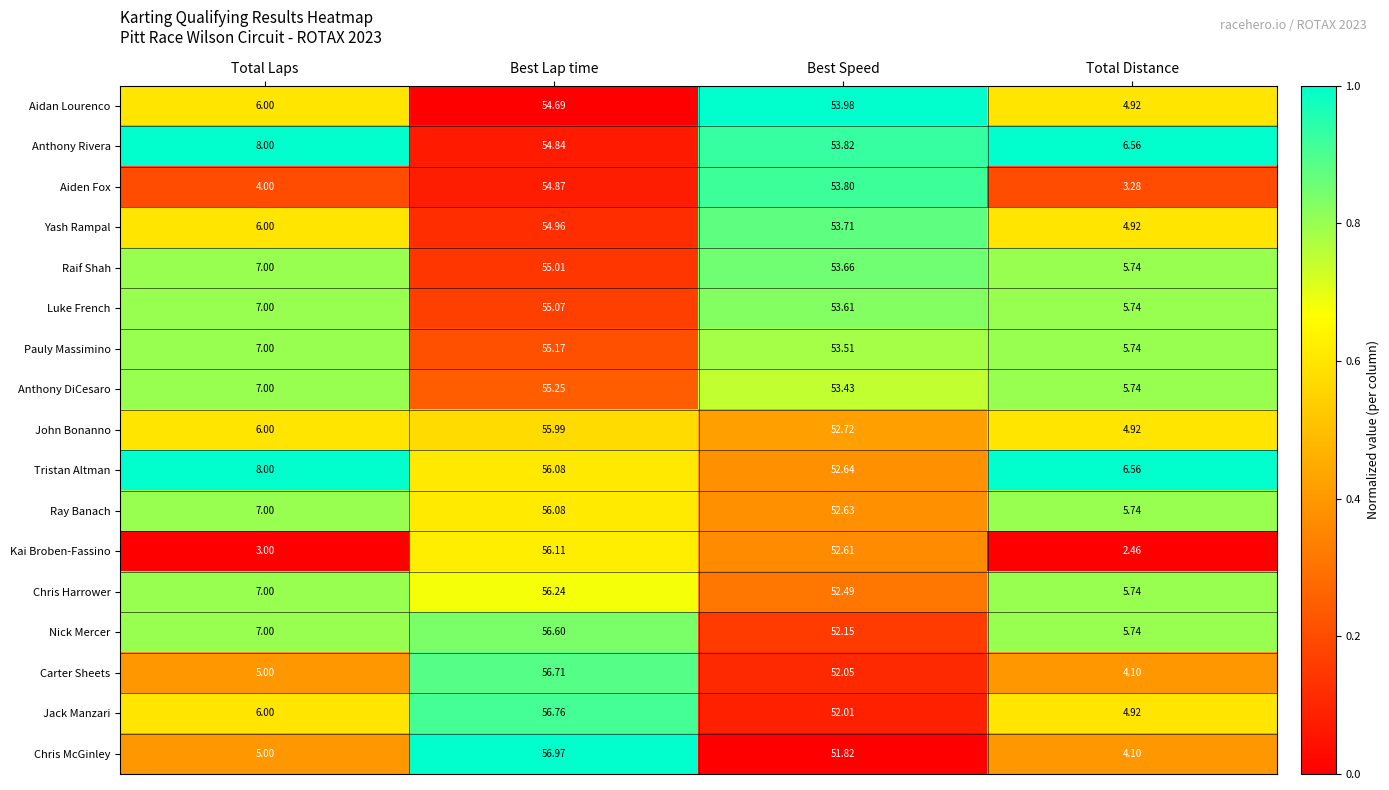

At Best Speed, list the series in order from smallest to largest.

Chris McGinley, Jack Manzari, Carter Sheets, Nick Mercer, Chris Harrower, Kai Broben-Fassino, Ray Banach, Tristan Altman, John Bonanno, Anthony DiCesaro, Pauly Massimino, Luke French, Raif Shah, Yash Rampal, Aiden Fox, Anthony Rivera, Aidan Lourenco